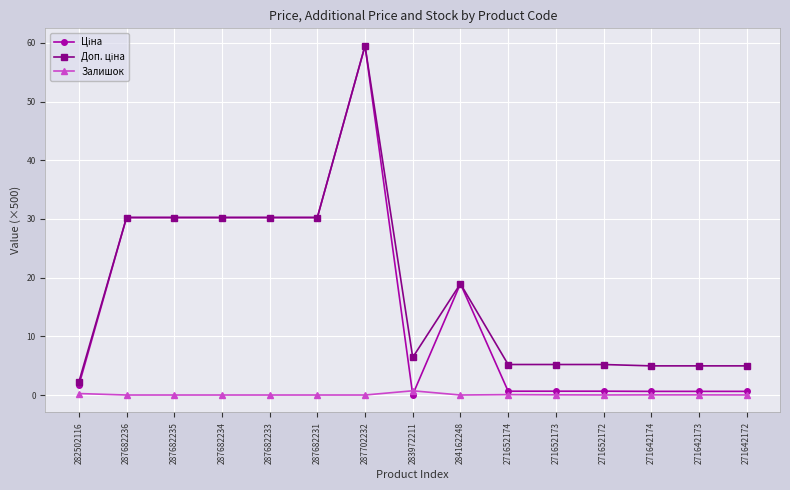

What is the label of the 14th point from the left?

271642173